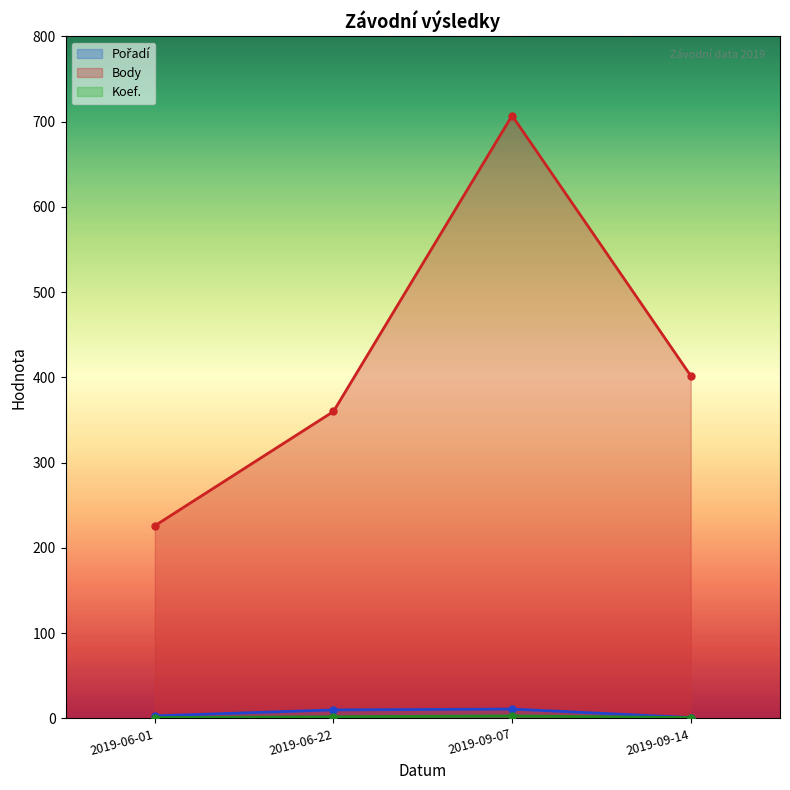

The value of Pořadí at 2019-09-14 is 0. True or false?

False